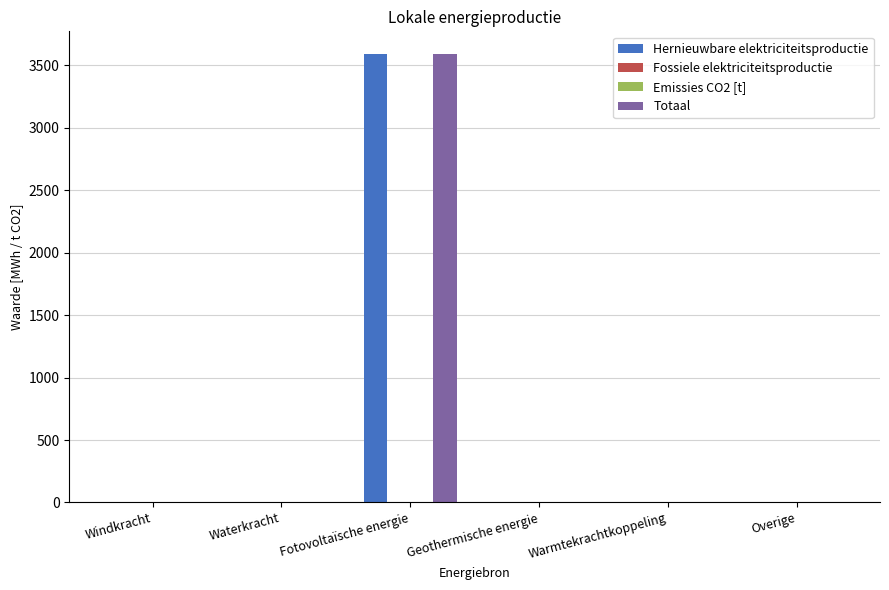

Is the value of Hernieuwbare elektriciteitsproductie at Overige greater than the value of Totaal at Windkracht?

No